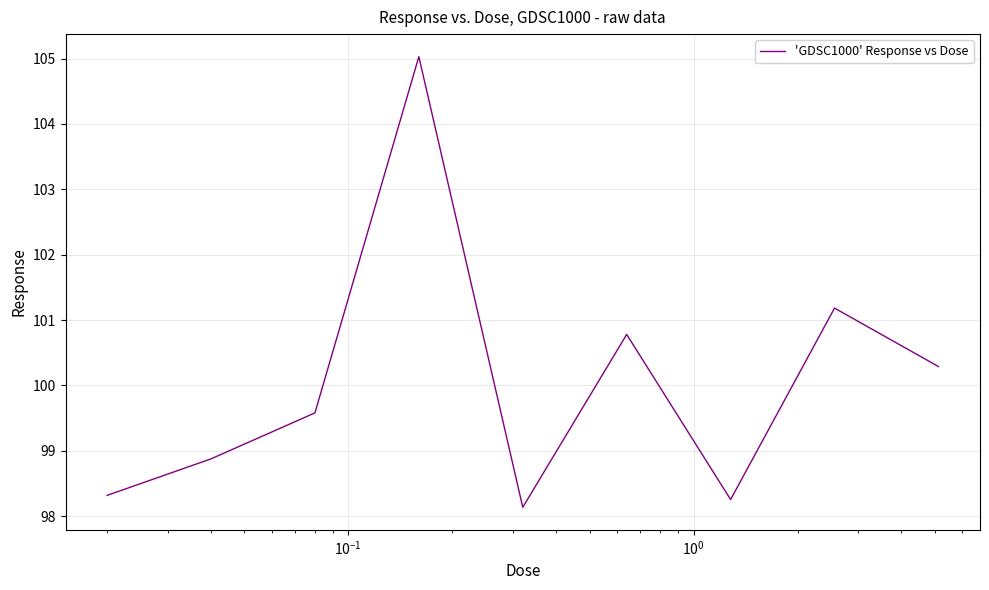

What is the smallest value displayed?

98.1